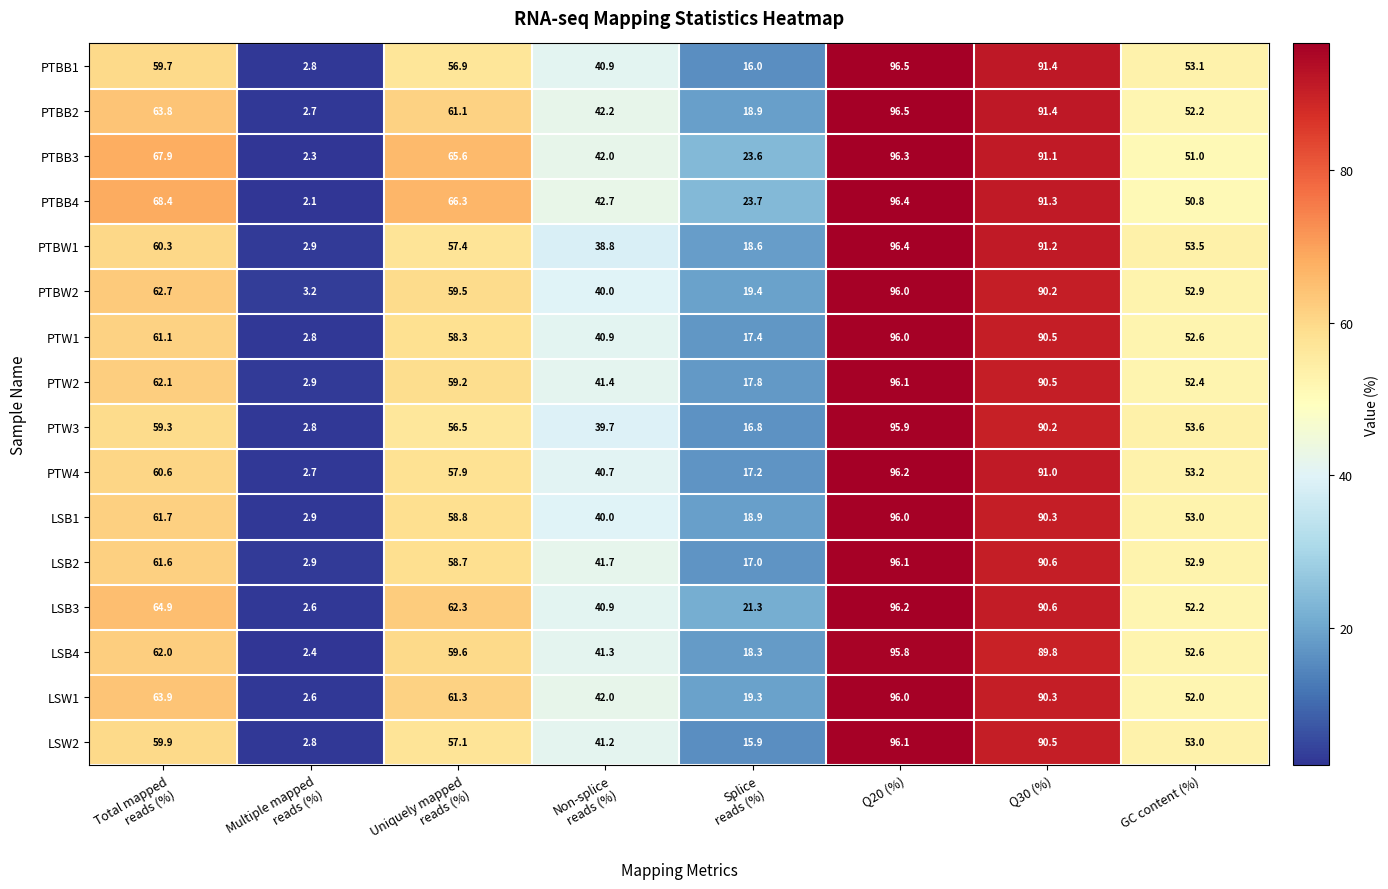

How many values in the PTW3 series are below 56?

4